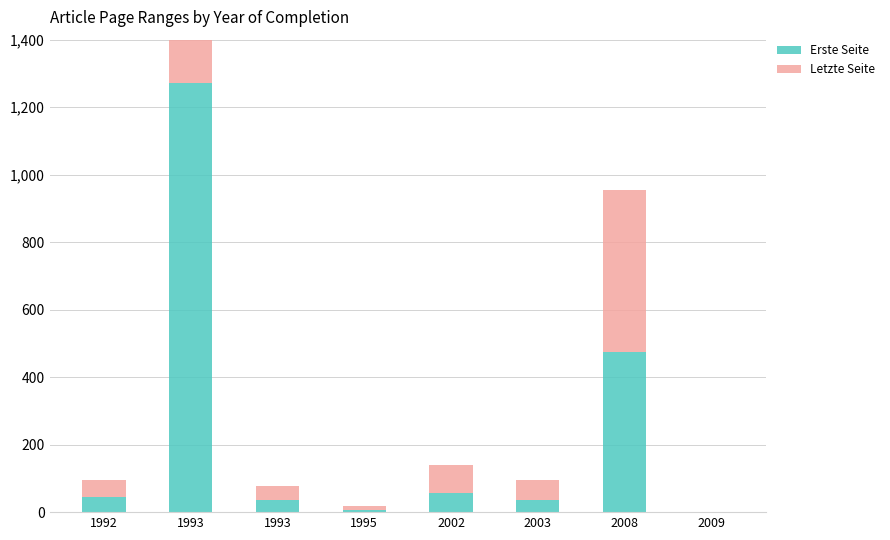

What is the maximum value for Erste Seite?

1271